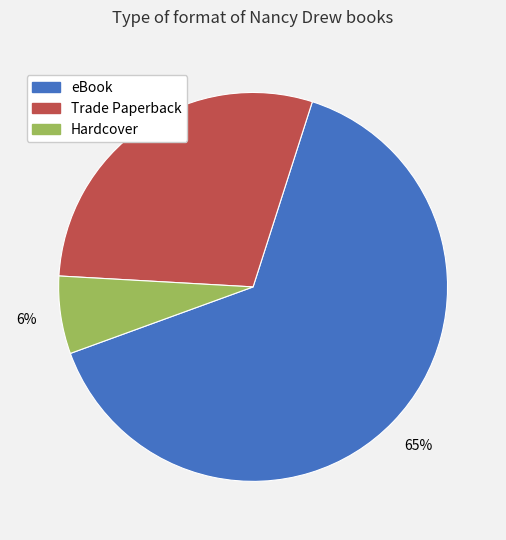

What is the smallest slice in the pie chart?

Hardcover